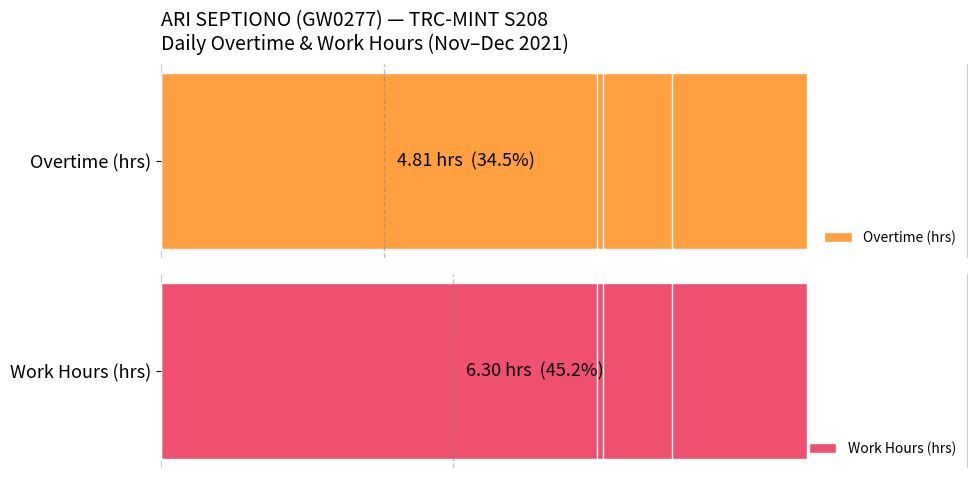

Is the value of Overtime (hrs) at 10 greater than the value of Work Hours (hrs) at 10?

No